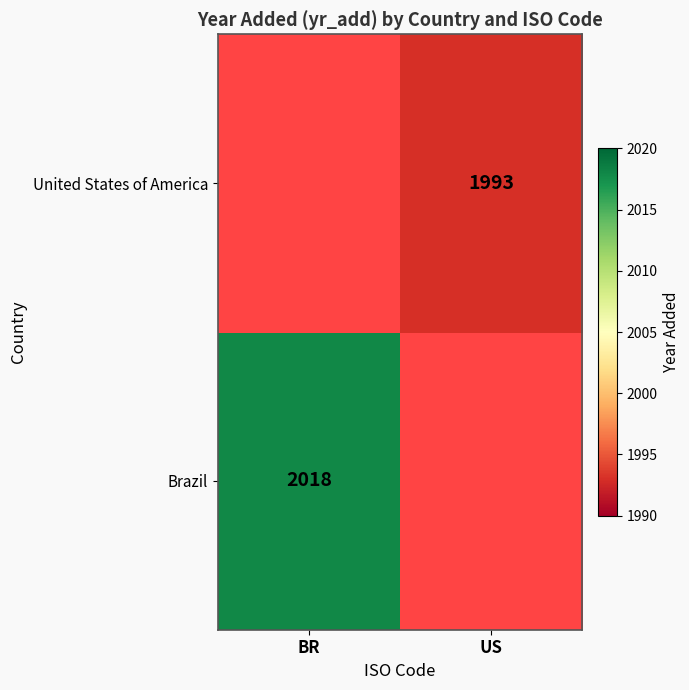

The value of United States of America at US is 1993. True or false?

True